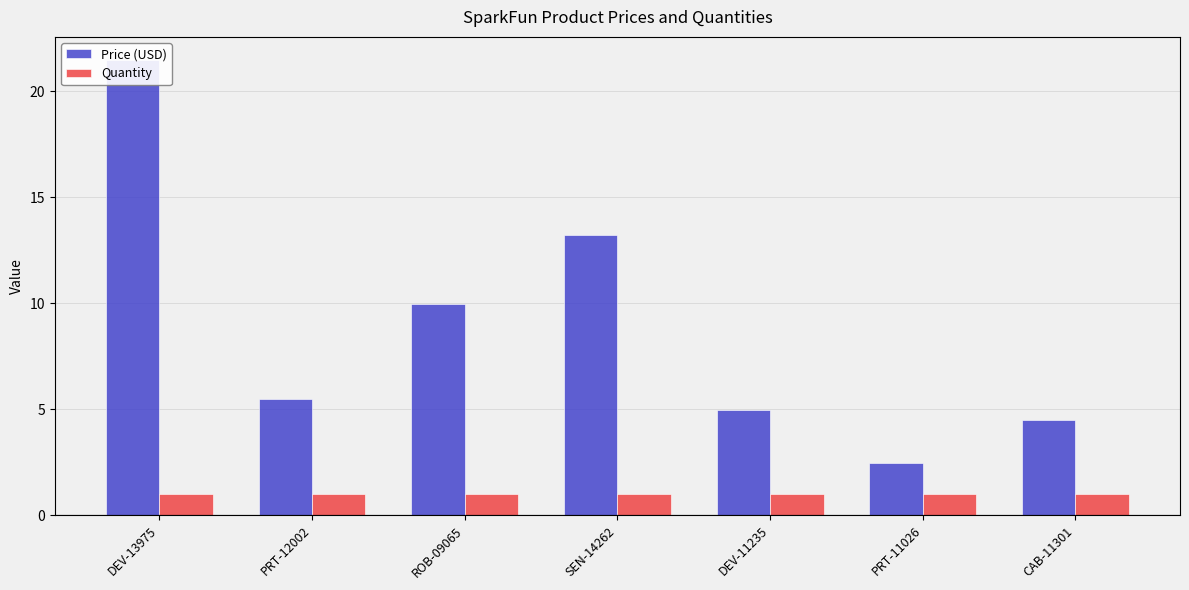

Rank the categories by Quantity value from highest to lowest.

DEV-13975, PRT-12002, ROB-09065, SEN-14262, DEV-11235, PRT-11026, CAB-11301